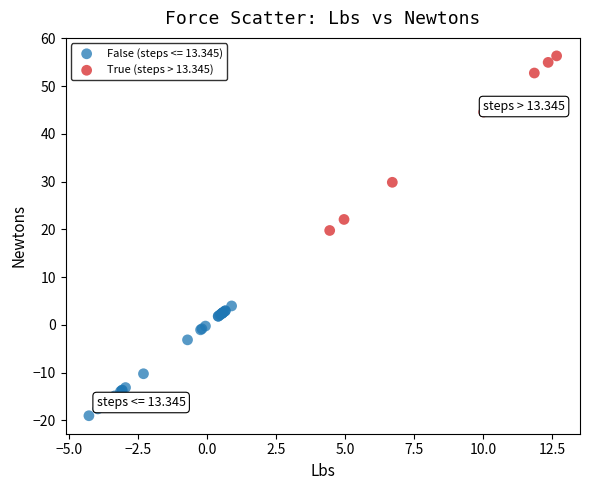

Which series has the widest spread of Y values?

True (steps > 13.345)